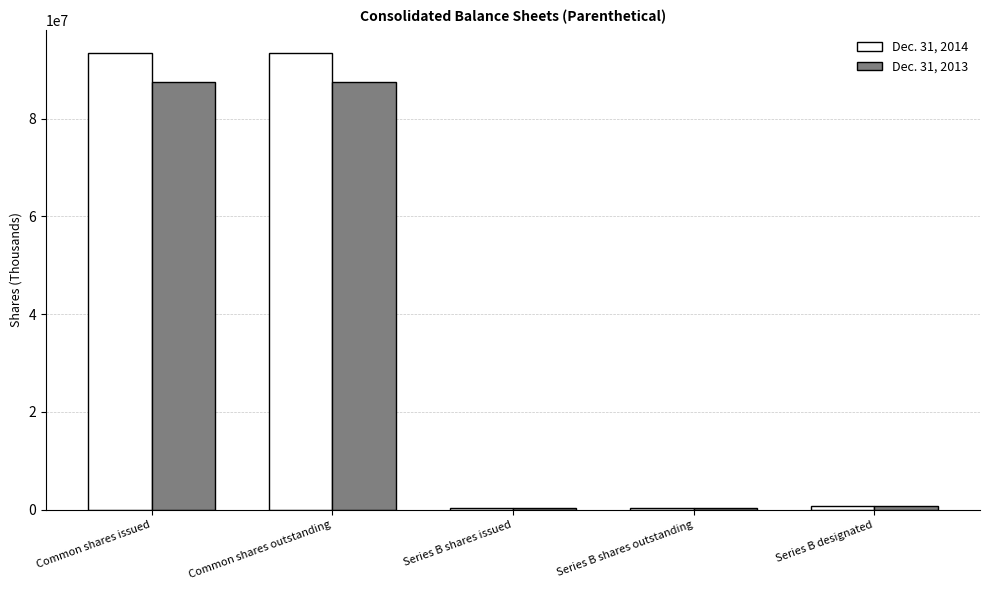

Is it true that Dec. 31, 2013 equals 47705371 at Common shares outstanding?

False